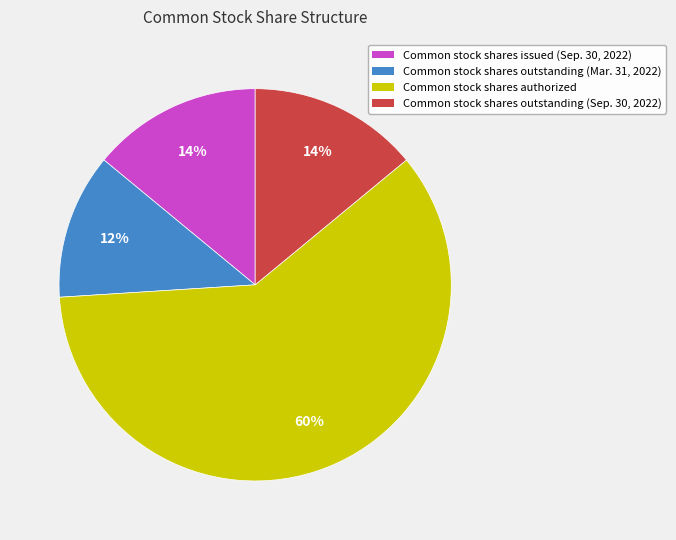

How many segments does this pie chart have?

4